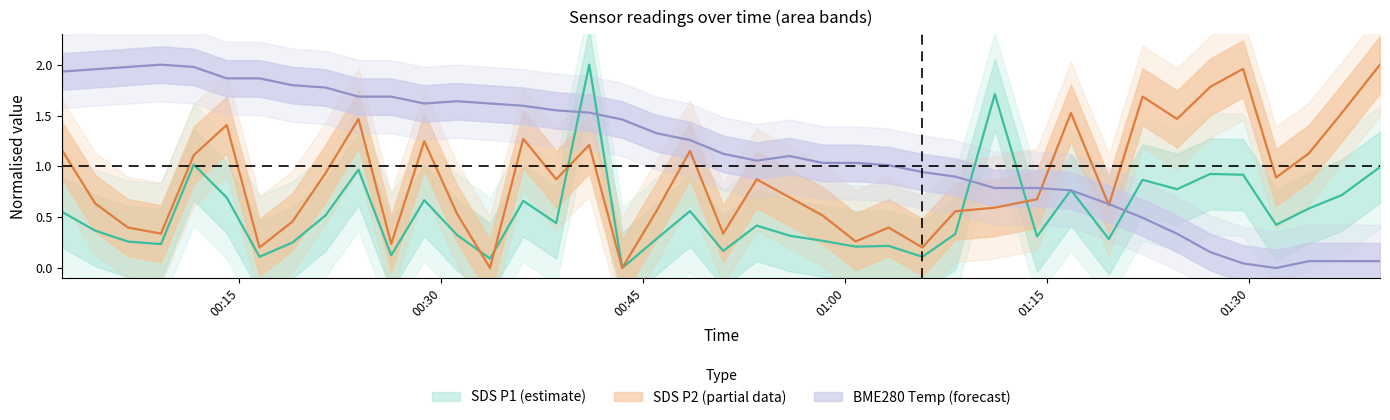

Reading left to right, transcribe all the data shown in this chart.

SDS_P1: 0.5	0.4	0.3	0.2	1.0	0.7	0.1	0.2	0.5	1.0	0.1	0.7	0.3	0.1	0.7	0.4	2.0	0.0	0.3	0.6	0.2	0.4	0.3	0.3	0.2	0.2	0.1	0.3	1.7	0.3	0.8	0.3	0.9	0.8	0.9	0.9	0.4	0.6	0.7	1.0
SDS_P2: 1.2	0.6	0.4	0.3	1.1	1.4	0.2	0.5	0.9	1.5	0.2	1.2	0.5	0.0	1.3	0.9	1.2	0.0	0.6	1.2	0.3	0.9	0.7	0.5	0.3	0.4	0.2	0.6	0.6	0.7	1.5	0.6	1.7	1.5	1.8	2.0	0.9	1.1	1.5	2.0
BME280_temperature: 1.9	2.0	2.0	2.0	2.0	1.9	1.9	1.8	1.8	1.7	1.7	1.6	1.6	1.6	1.6	1.6	1.5	1.5	1.3	1.3	1.1	1.1	1.1	1.0	1.0	1.0	0.9	0.9	0.8	0.8	0.8	0.6	0.5	0.3	0.2	0.0	0.0	0.1	0.1	0.1